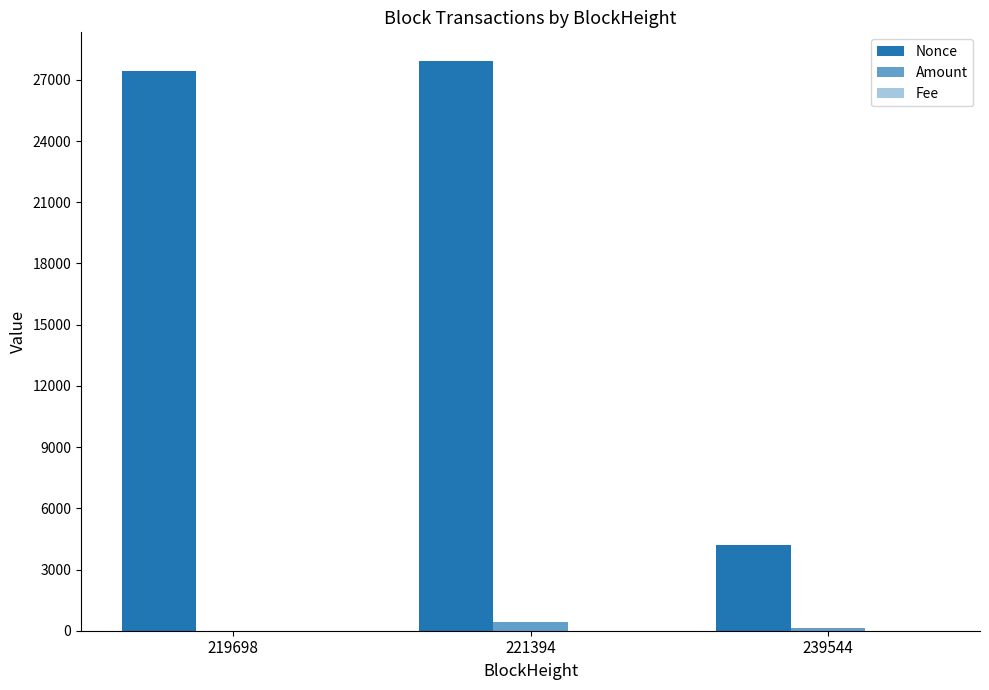

Reading left to right, what are all the values shown in this chart?

Nonce: 219698=27438.0	221394=27931.0	239544=4219.0
Amount: 219698=8.9	221394=439.6	239544=121.1
Fee: 219698=0.0	221394=0.0	239544=0.0